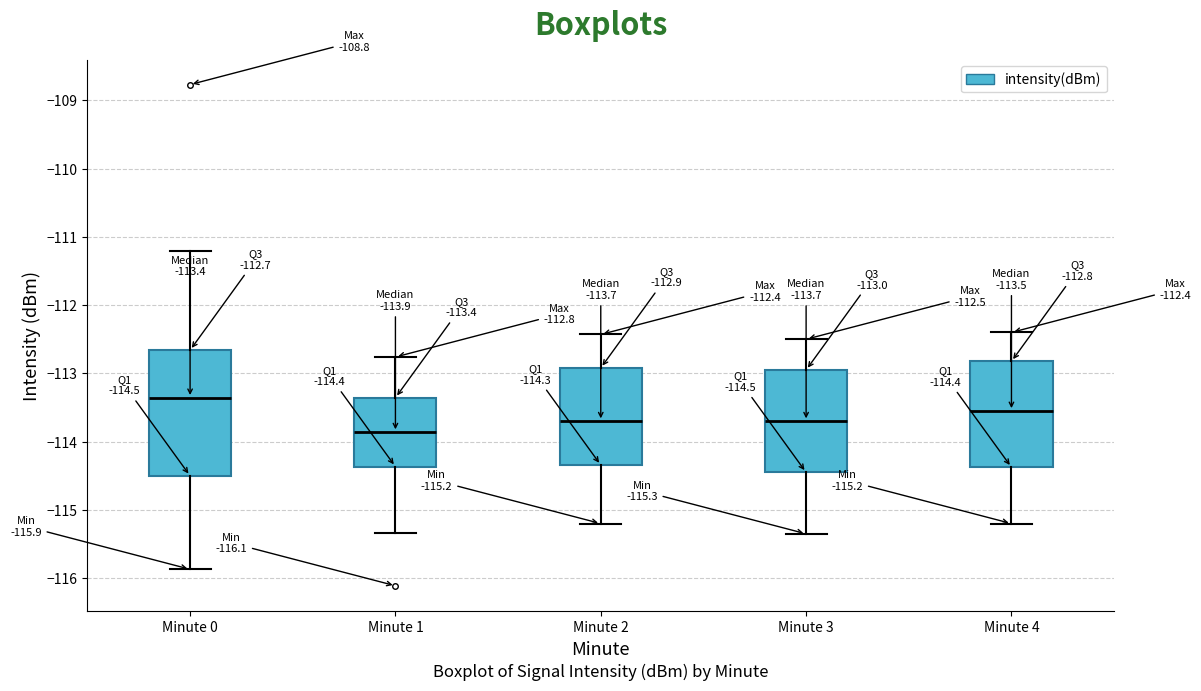

Which box's median line is the lowest?

Minute 1